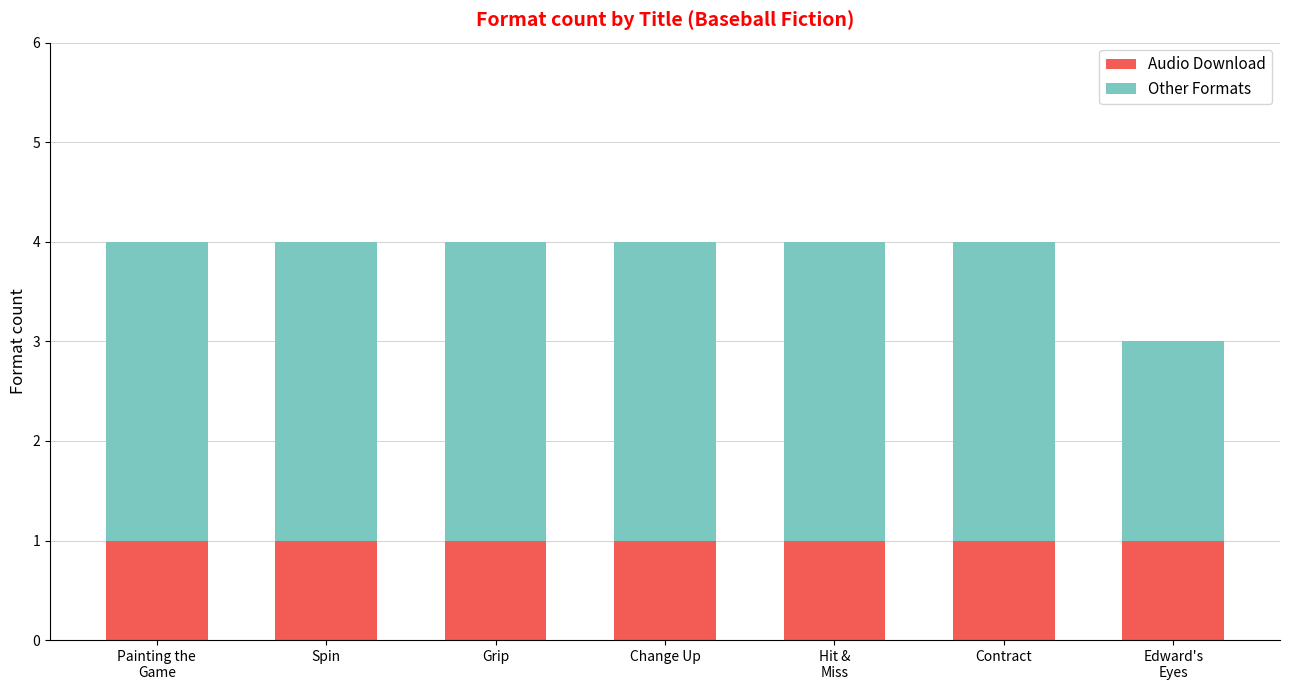

Are the bars grouped side by side (vs. stacked)?

No